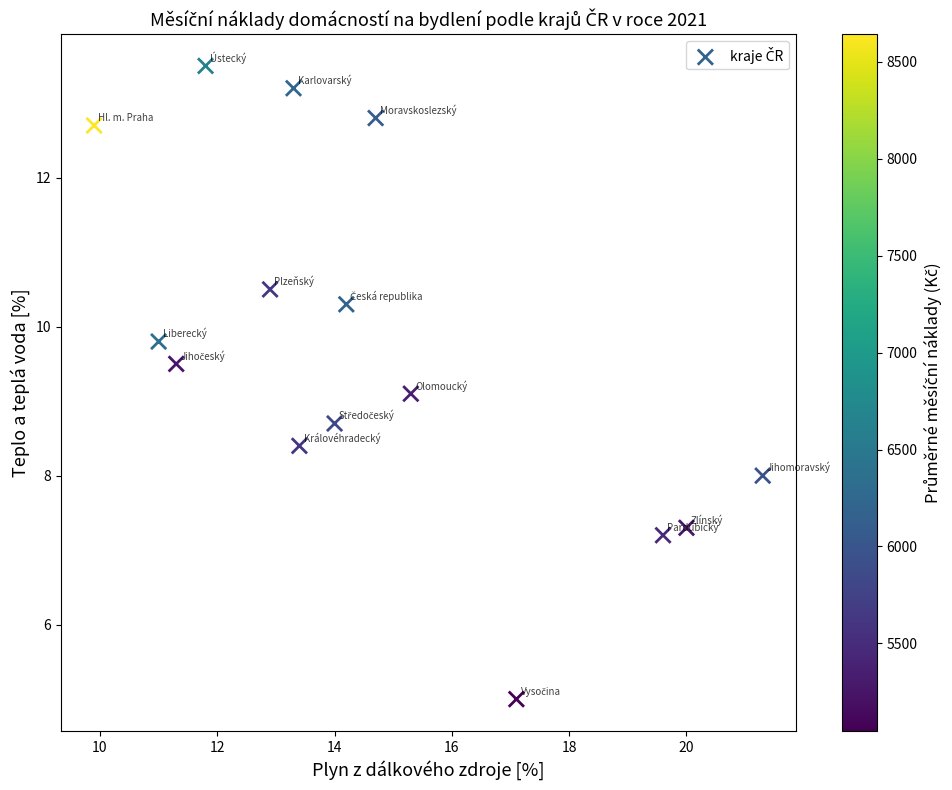

What is the range of Y values (max minus min)?

8.5